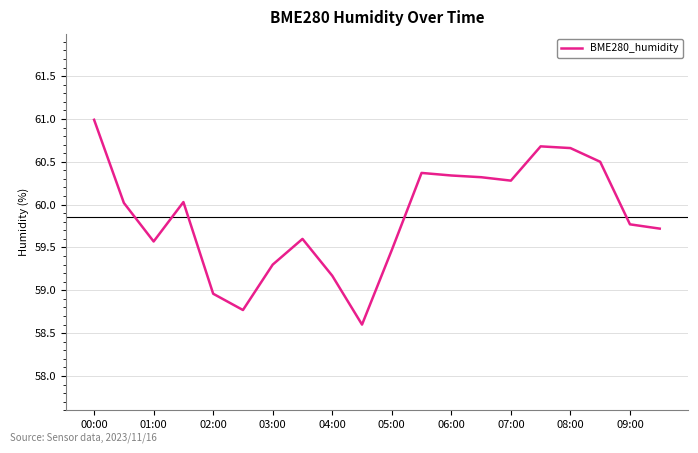

What is the difference between the maximum and minimum values?

2.4